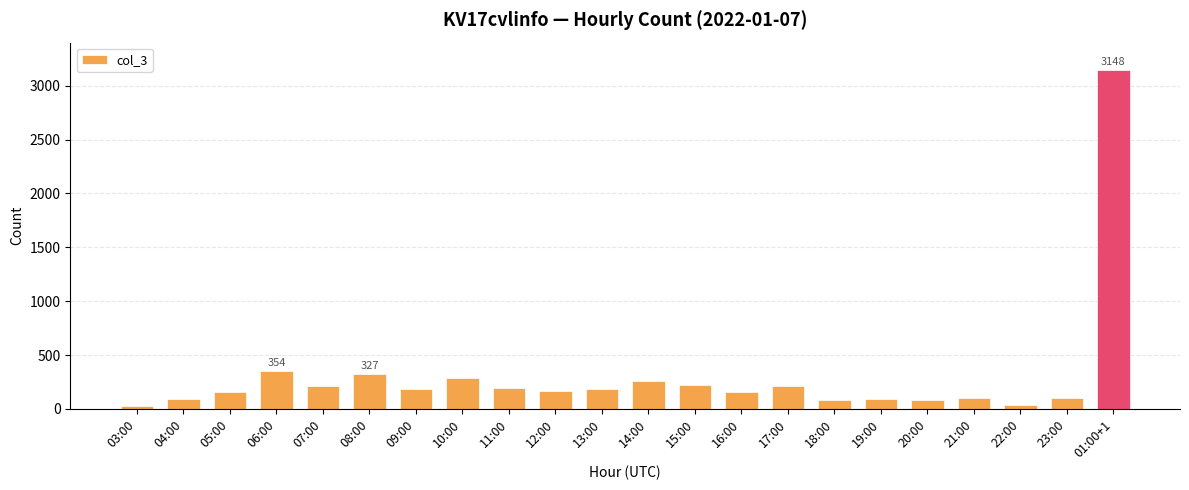

What is the difference between the values at 18:00 and 08:00?

246